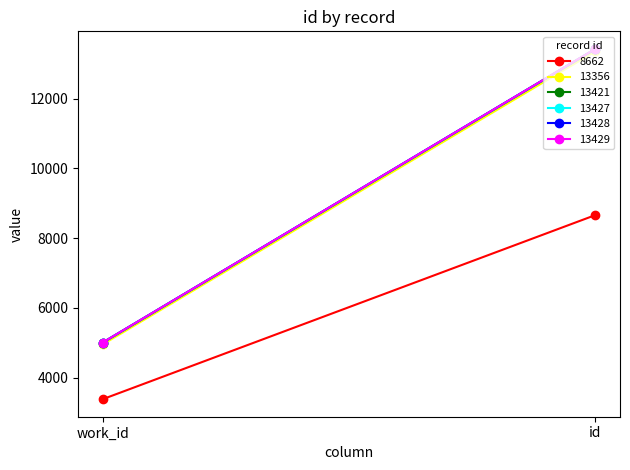

List the series in order of their peak value, lowest first.

8662, 13356, 13421, 13427, 13428, 13429